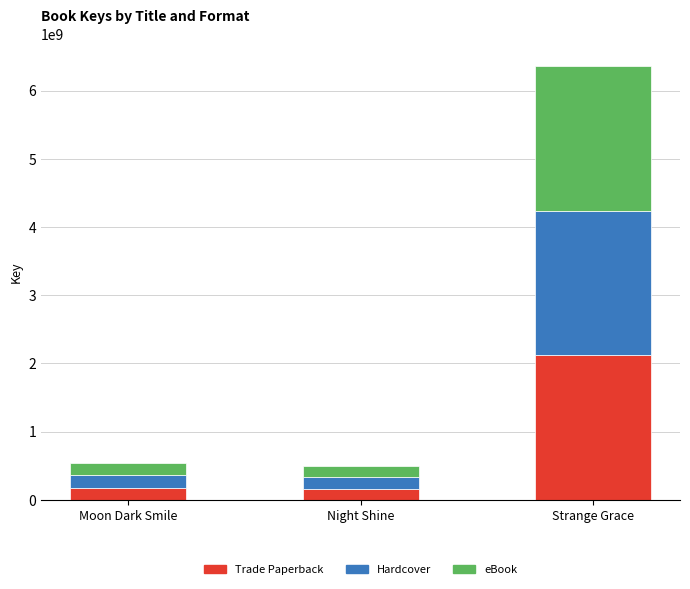

What is the difference between the Trade Paperback values at Strange Grace and Night Shine?

1956151857